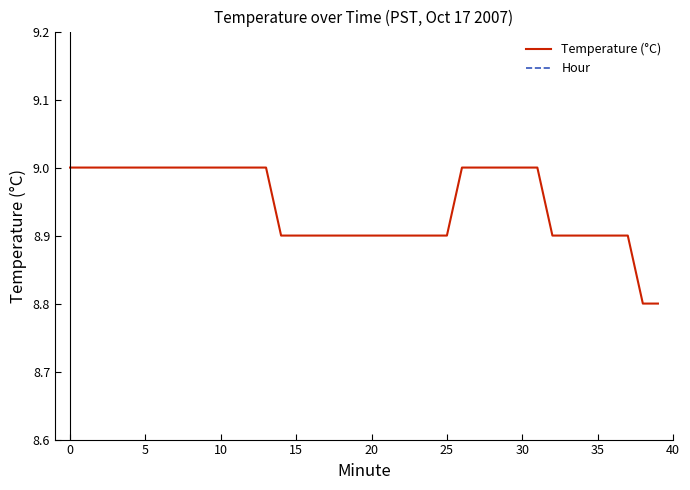

How many lines are shown in the chart?

2